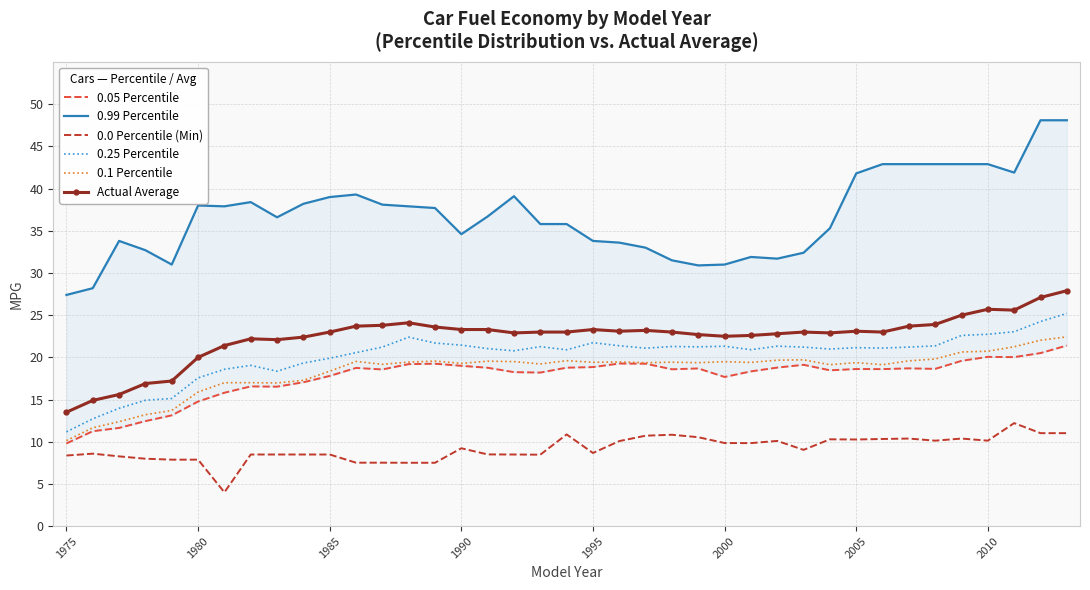

Reading right to left, what are all the values shown in this chart?

0.05 Percentile: 21.4	20.5	20.0	20.1	19.6	18.6	18.7	18.6	18.6	18.5	19.1	18.8	18.3	17.7	18.7	18.6	19.2	19.3	18.9	18.8	18.2	18.2	18.8	19.0	19.2	19.2	18.6	18.8	17.8	17.1	16.5	16.6	15.8	14.8	13.1	12.4	11.6	11.2	9.8
0.99 Percentile: 48.1	48.1	41.9	42.9	42.9	42.9	42.9	42.9	41.8	35.3	32.4	31.7	31.9	31.0	30.9	31.5	33.0	33.6	33.8	35.8	35.8	39.1	36.7	34.6	37.7	37.9	38.1	39.3	39.0	38.2	36.6	38.4	37.9	38.0	31.0	32.7	33.8	28.2	27.4
0.0 Percentile (Min): 11.0	11.0	12.2	10.1	10.4	10.1	10.4	10.3	10.3	10.3	9.0	10.1	9.8	9.8	10.5	10.8	10.7	10.1	8.7	10.9	8.5	8.5	8.5	9.2	7.5	7.5	7.5	7.5	8.5	8.5	8.5	8.5	4.0	7.9	7.9	8.0	8.3	8.6	8.4
0.25 Percentile: 25.2	24.2	23.0	22.7	22.6	21.4	21.2	21.1	21.1	21.0	21.2	21.3	20.9	21.3	21.2	21.3	21.1	21.4	21.7	20.9	21.3	20.8	21.0	21.4	21.7	22.4	21.2	20.6	19.9	19.3	18.4	19.1	18.6	17.6	15.1	14.9	14.0	12.7	11.2
0.1 Percentile: 22.4	22.0	21.3	20.7	20.6	19.8	19.6	19.1	19.4	19.1	19.7	19.7	19.4	19.5	19.4	19.4	19.4	19.5	19.4	19.6	19.2	19.5	19.6	19.3	19.6	19.4	19.2	19.5	18.4	17.3	17.0	17.0	17.0	15.9	13.7	13.2	12.4	11.7	10.1
Actual Average: 27.9	27.1	25.6	25.7	25.0	23.9	23.7	23.0	23.1	22.9	23.0	22.8	22.6	22.5	22.7	23.0	23.2	23.1	23.3	23.0	23.0	22.9	23.3	23.3	23.6	24.1	23.8	23.7	23.0	22.4	22.1	22.2	21.4	20.0	17.2	16.9	15.6	14.9	13.5